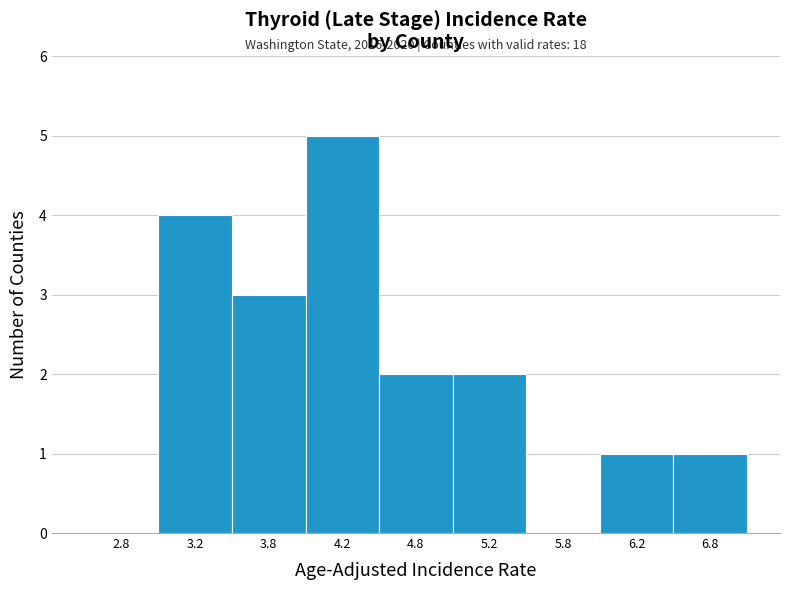

Reading right to left, extract all data points from this chart.

6.8=1	6.2=1	5.8=0	5.2=2	4.8=2	4.2=5	3.8=3	3.2=4	2.8=0